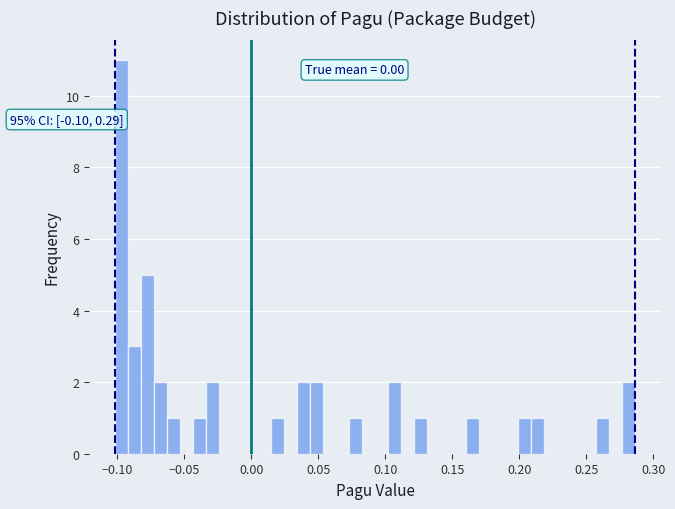

Read against the x-axis, roughly where is the centre of the tallest bar?

-0.095